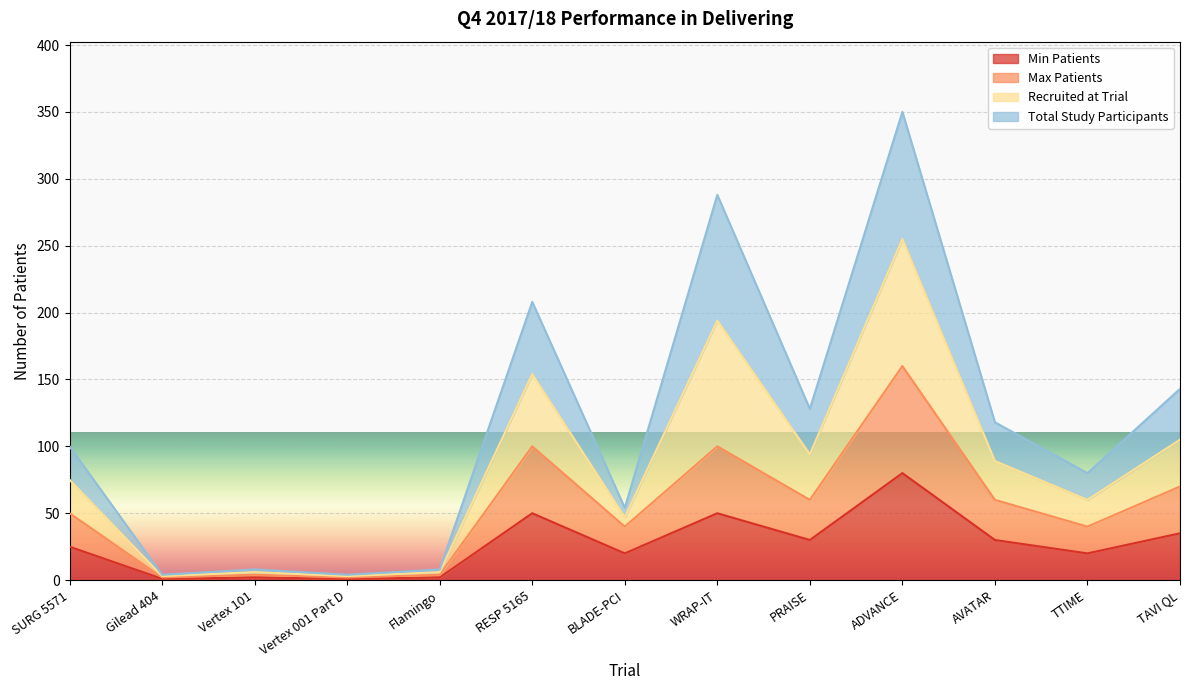

Which category has the highest value across all series?

ADVANCE